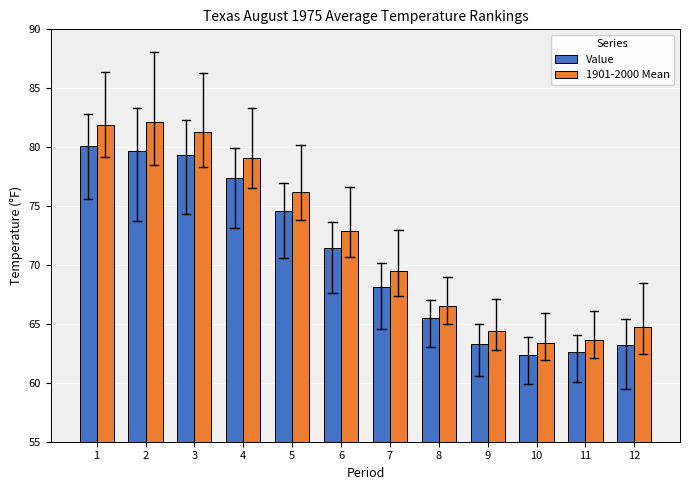

What is the difference between the maximum and minimum values in the 1901-2000 Mean series?

18.7